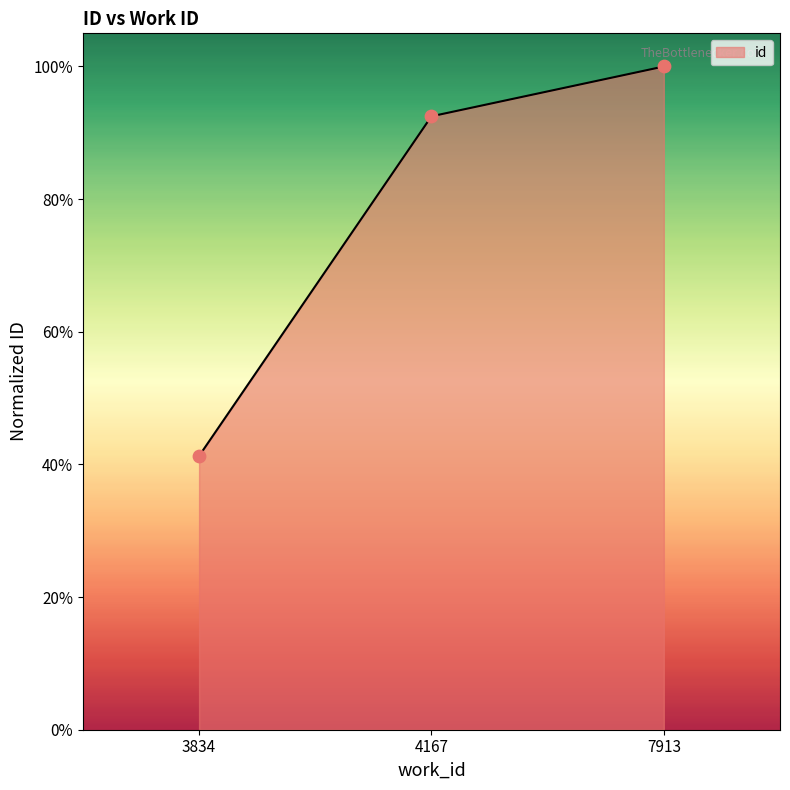

Which has a higher value, 4167 or 3834?

4167